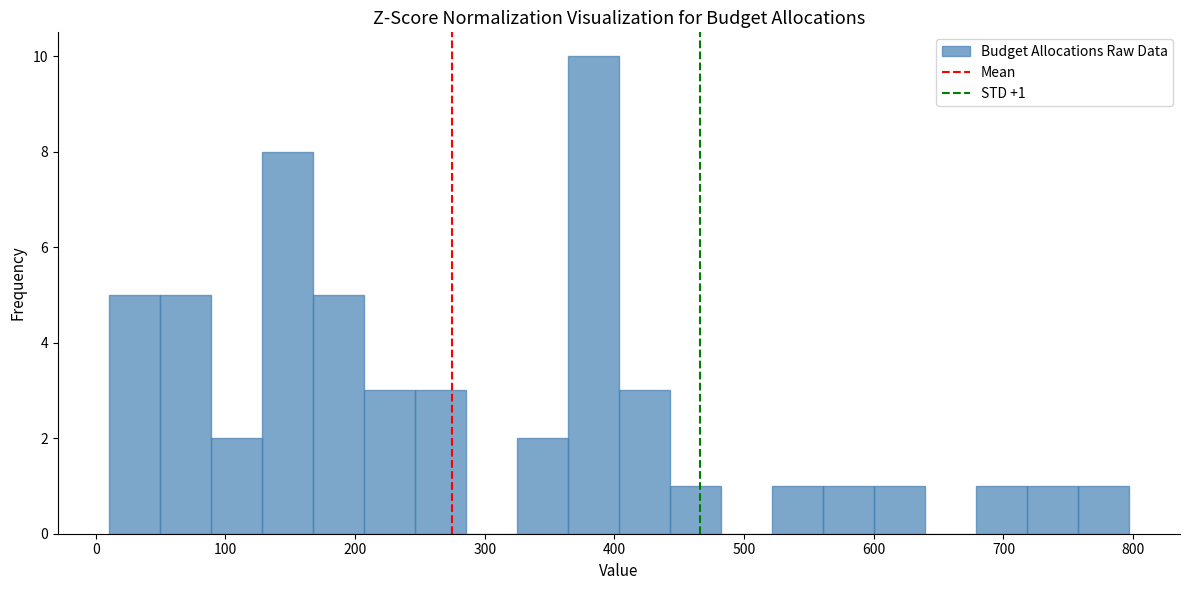

Around what value on the x-axis is the tallest bar? Give the approximate position of its centre, as read against the axis.

380